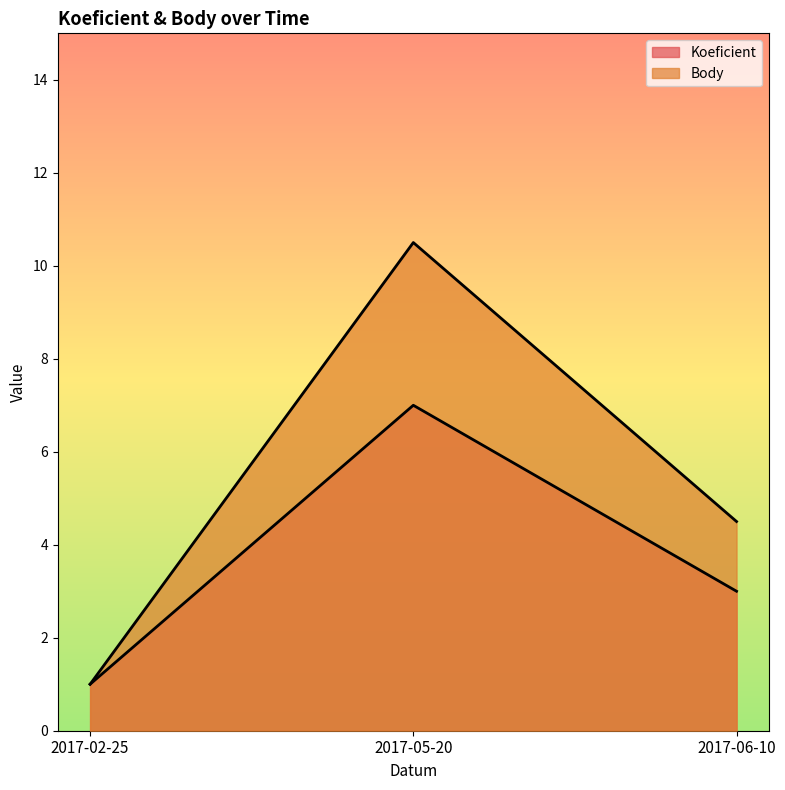

What is the approximate value of Body at 2017-02-25?

1.0